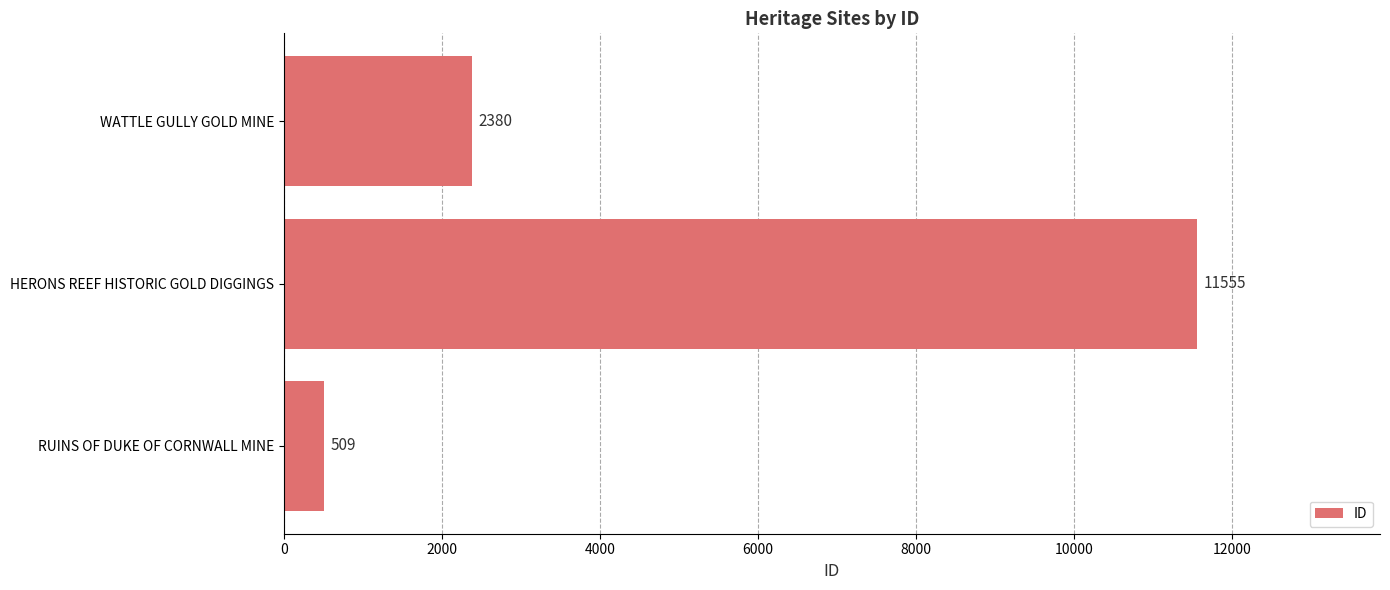

List the labels in order of value, smallest first.

RUINS OF DUKE OF CORNWALL MINE, WATTLE GULLY GOLD MINE, HERONS REEF HISTORIC GOLD DIGGINGS